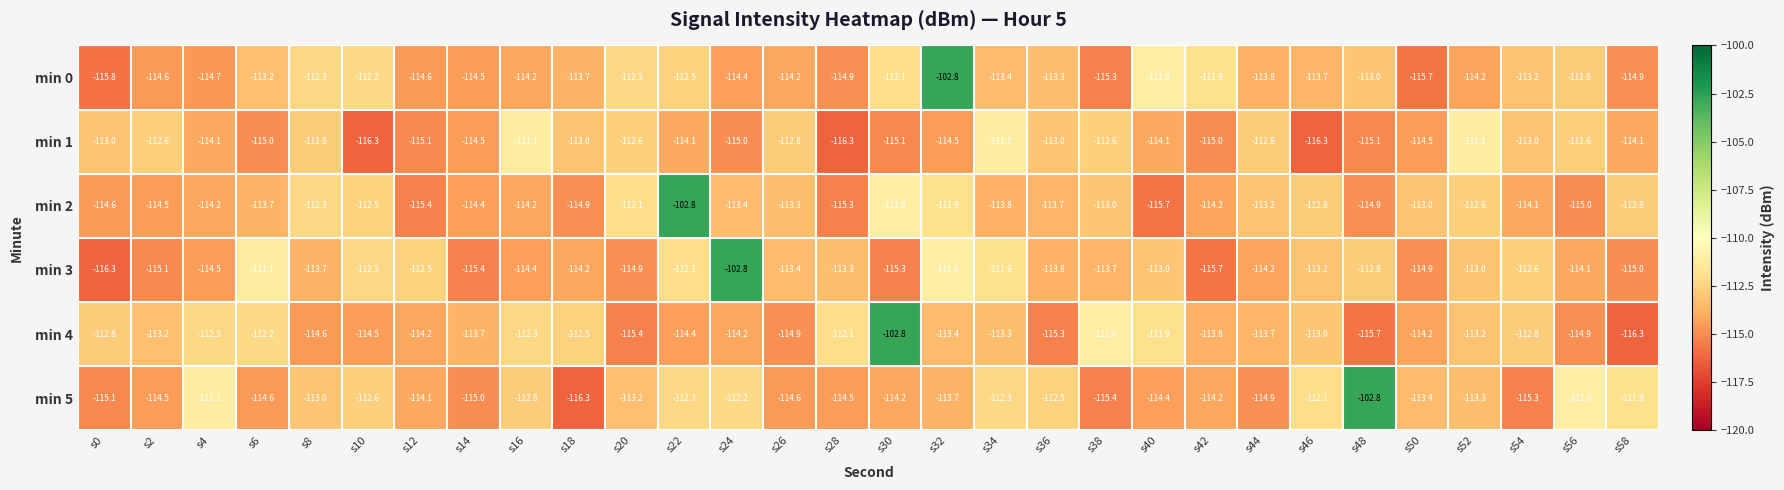

Between s40 and s44, which series saw the biggest shift?

min 0